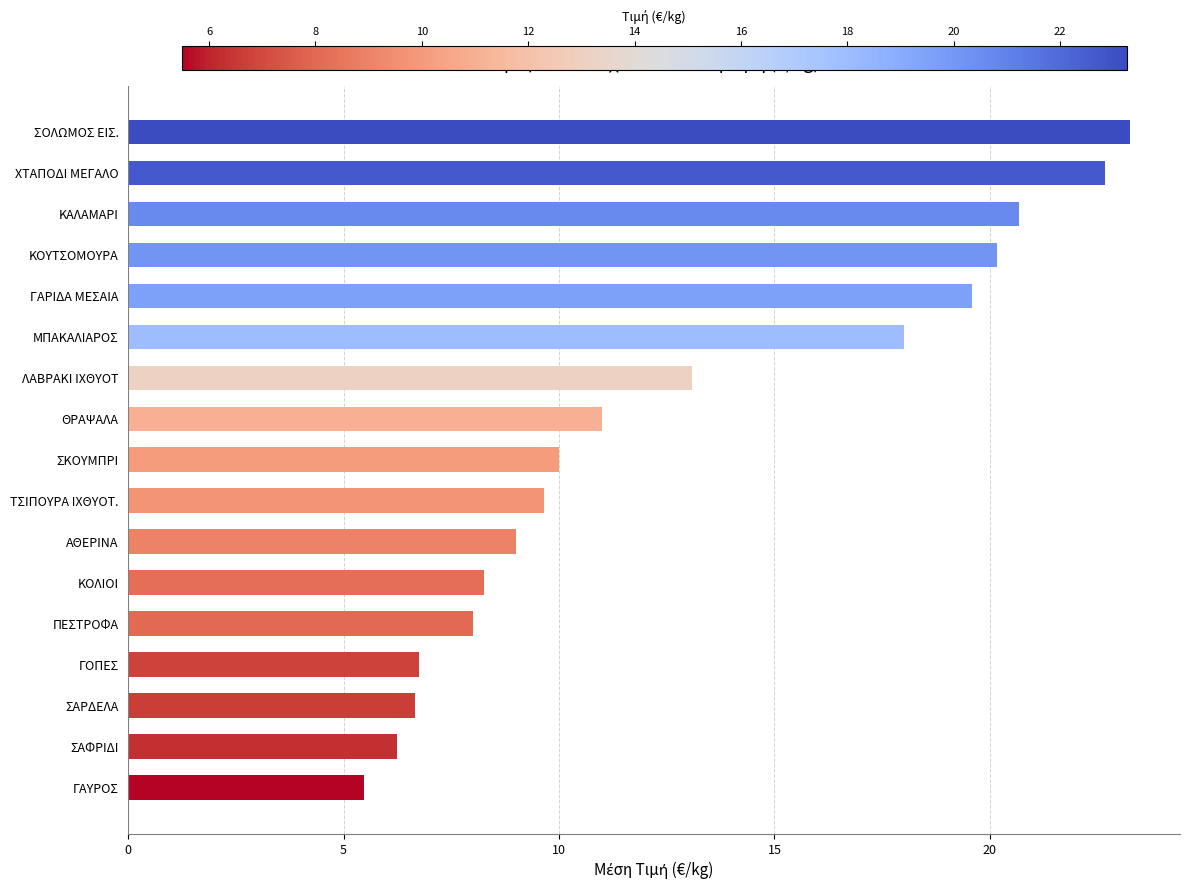

What position from the top is ΜΠΑΚΑΛΙΑΡΟΣ?

6